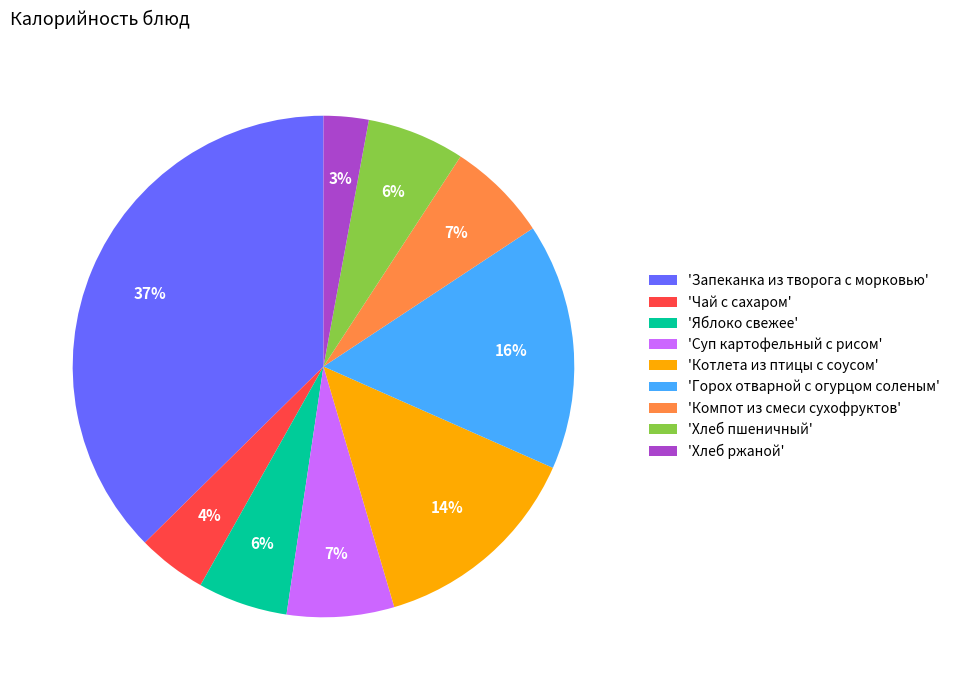

What is the ratio of the value at 'Суп картофельный с рисом' to the value at 'Яблоко свежее'?

1.2